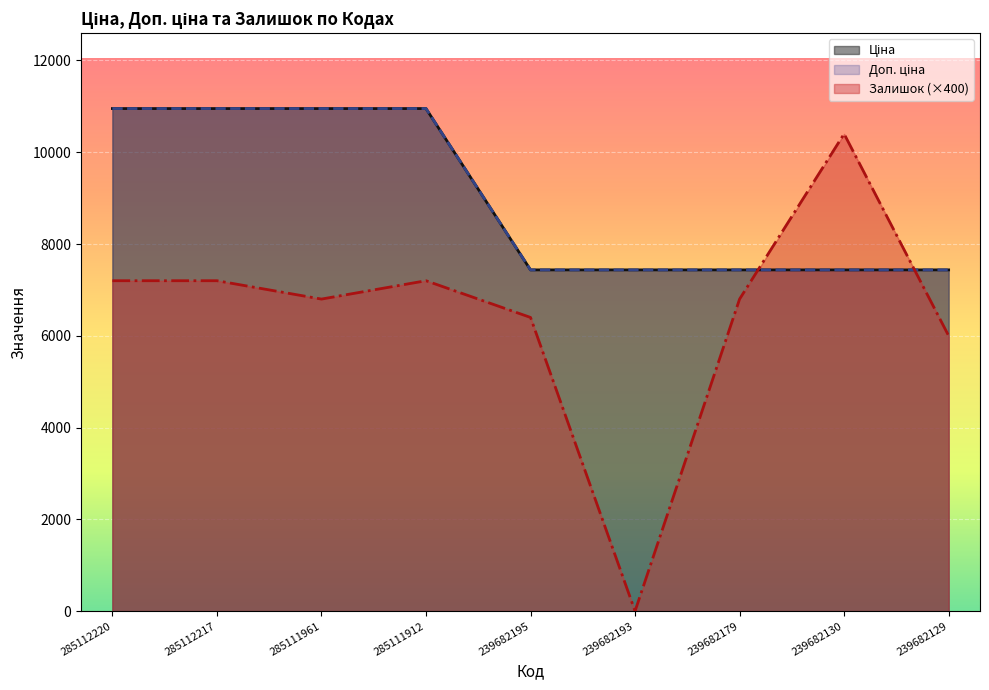

What is the sum of the Залишок values at 285112220 and 239682130?

17600.0